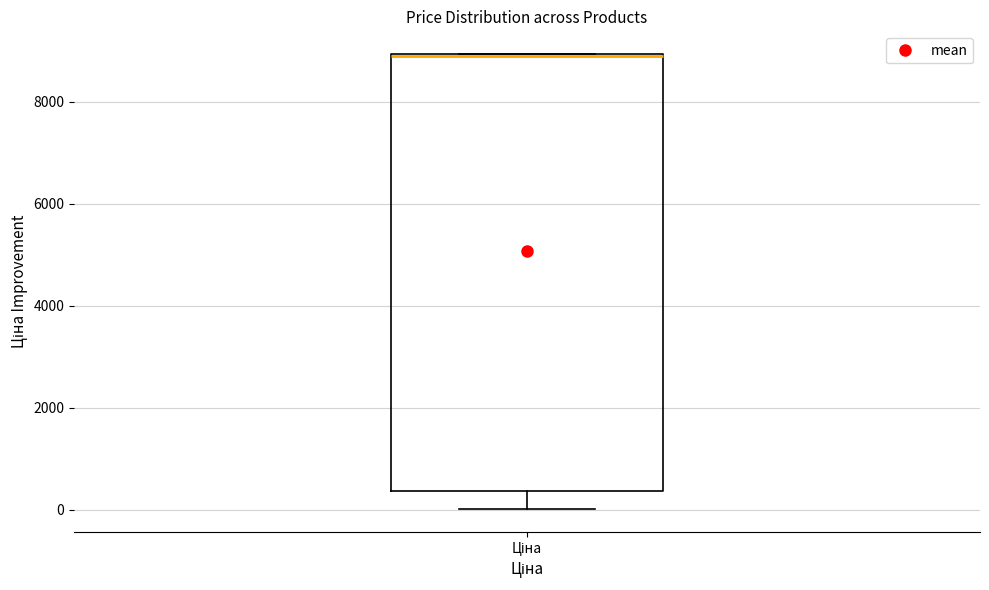

Transcribe this box plot: give where the median line is, the range the box spans, and where the two whiskers end, as read against the y-axis. The values are not printed on the chart, so give them approximately, as read against the axis.

median 8800 (drawn on the box's upper edge), box 400 to 9000, whiskers 0 to 9000